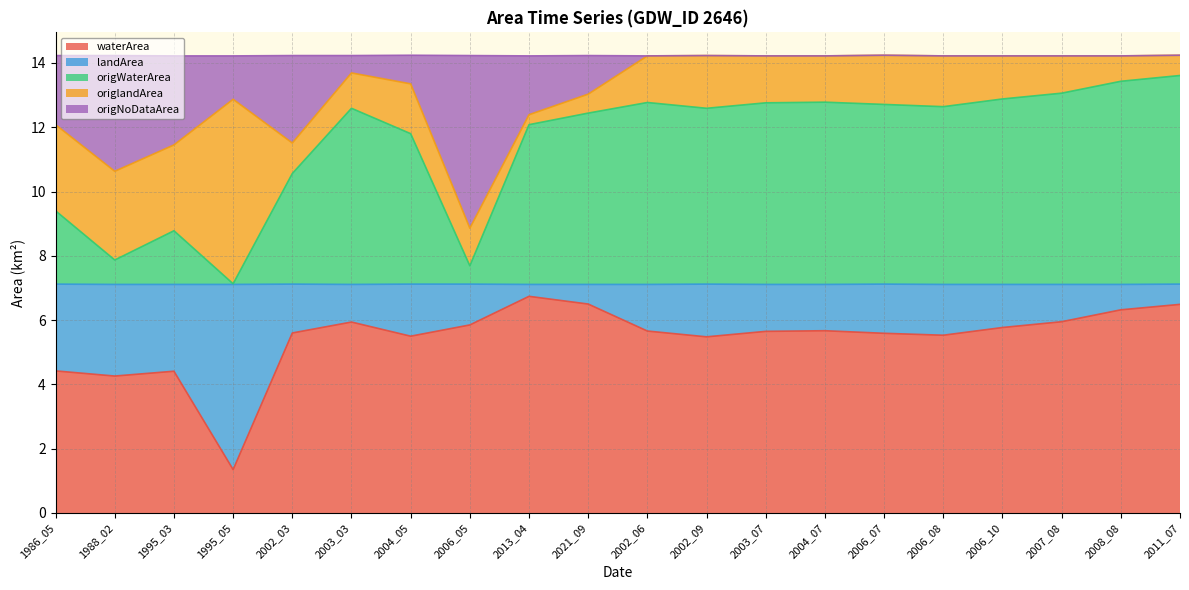

What is the smallest value displayed?

1.4